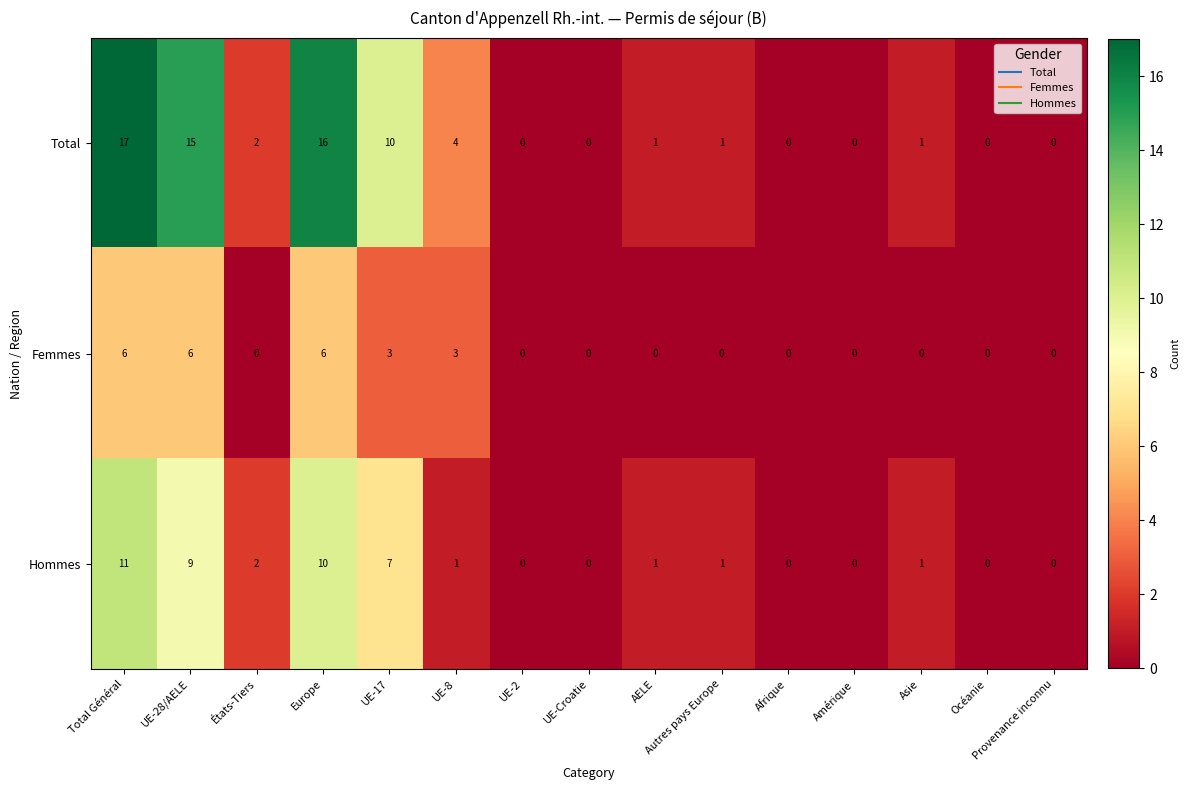

How many categories are shown in the chart?

15